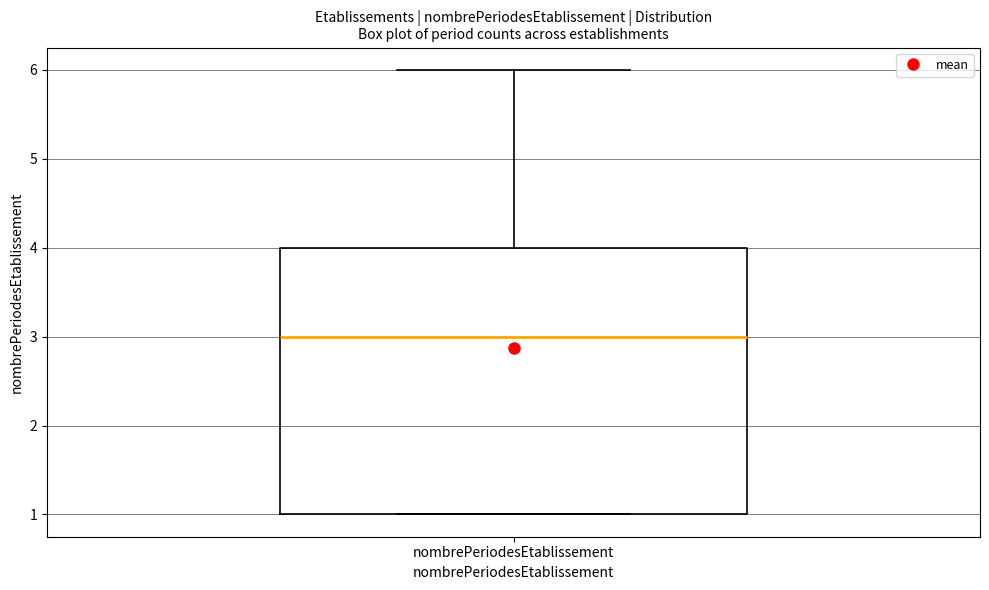

Where does the median line of the box for nombrePeriodesEtablissement sit on the y-axis? The values are not printed on the chart, so give them approximately, as read against the axis.

3